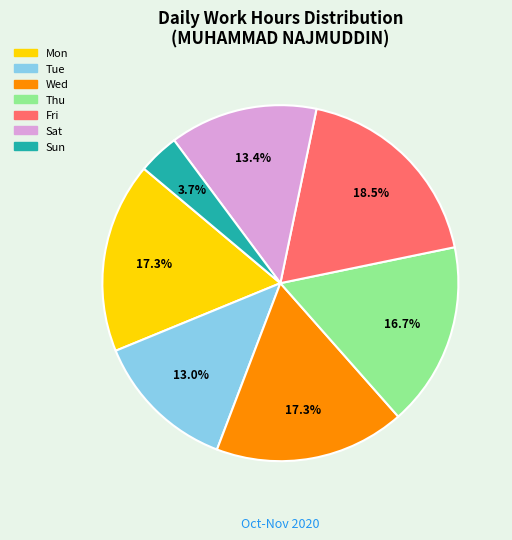

Does any single category account for the majority?

No